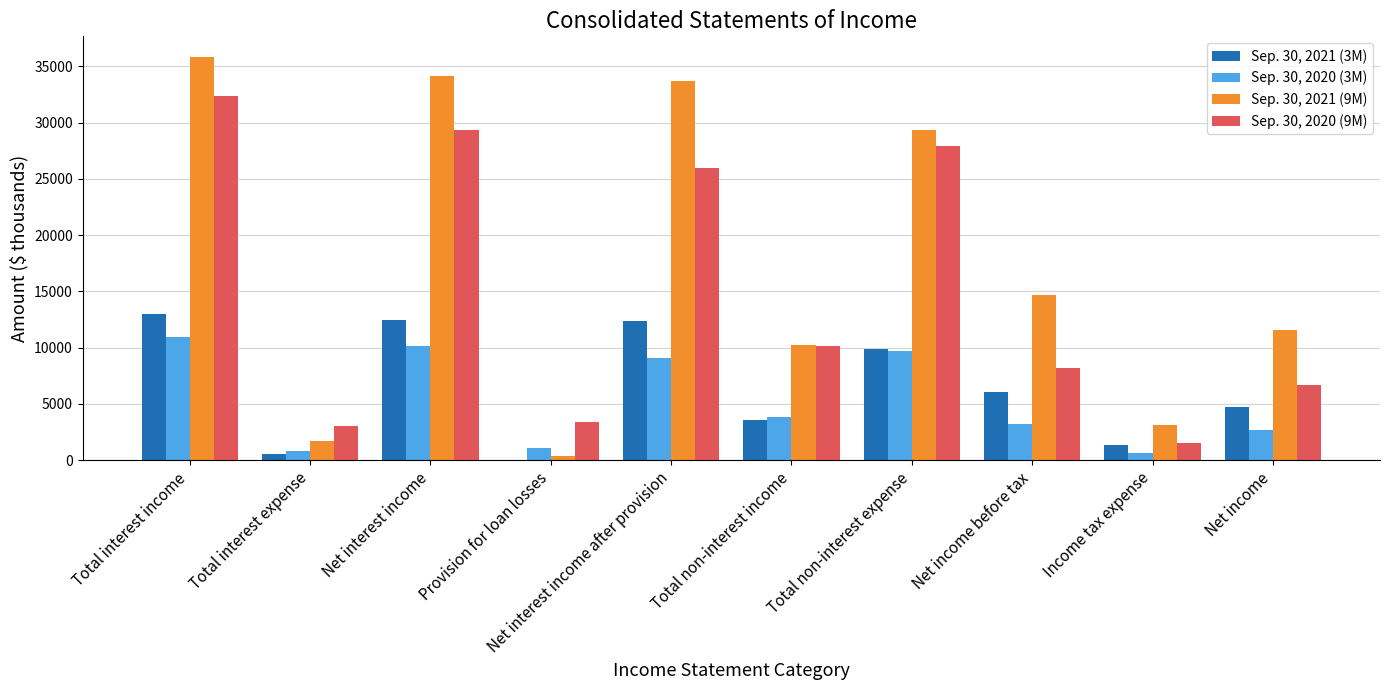

Which category has the highest value in the Sep. 30, 2020 (9M) series?

Total interest income